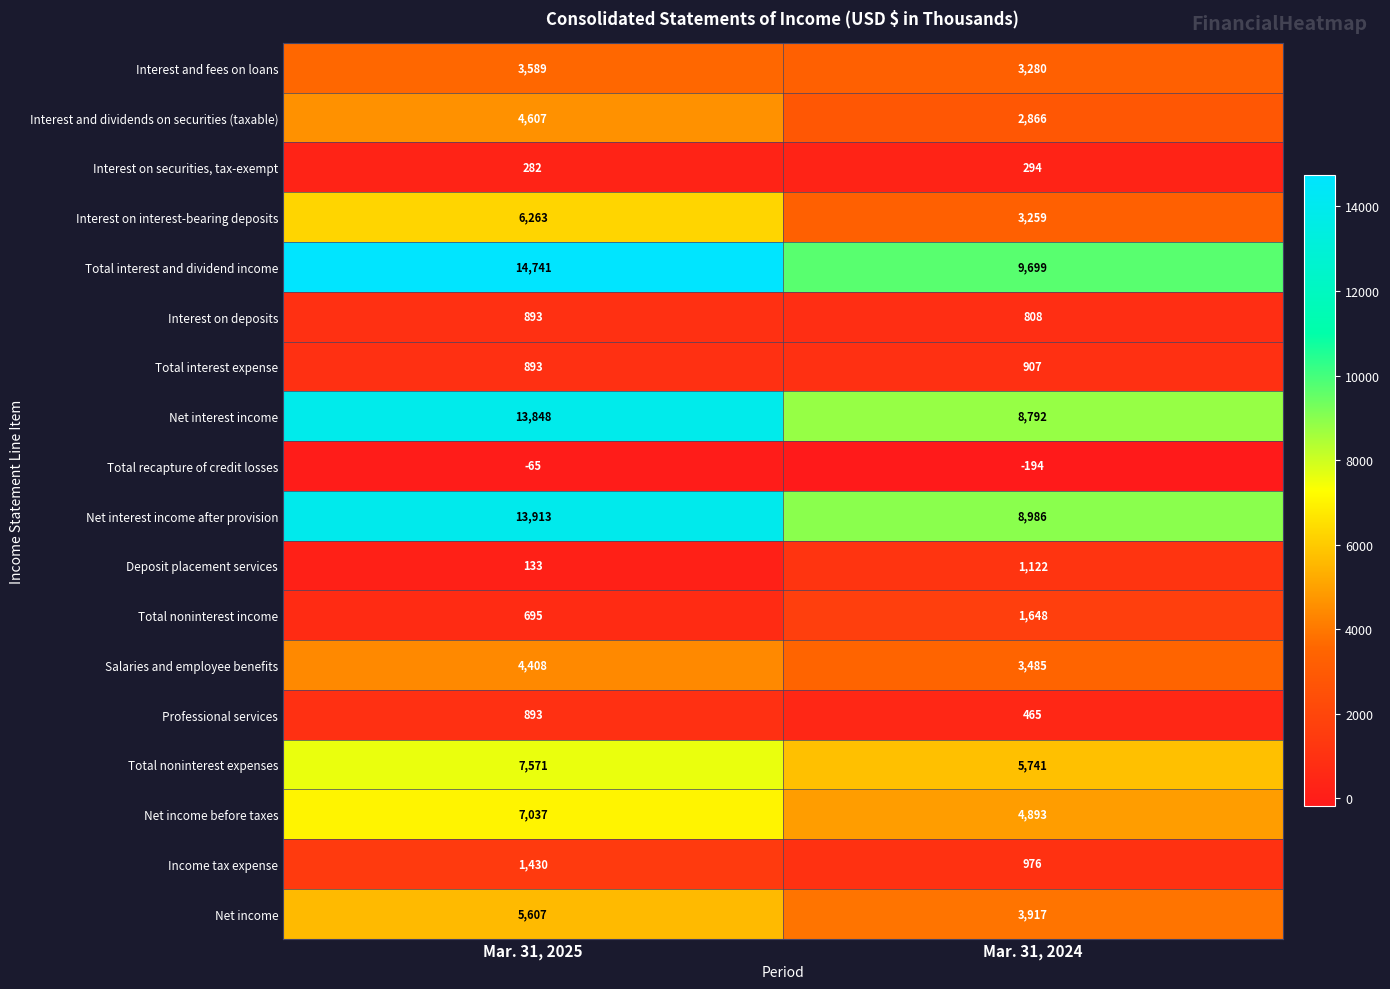

What value does the Interest on interest-bearing deposits series have at Mar. 31, 2025, to the nearest 10?

6260